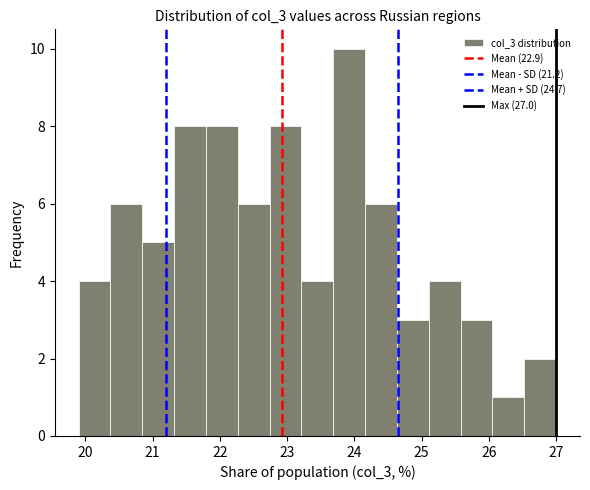

Which range on the x-axis has the tallest bar?

23.7 to 24.2